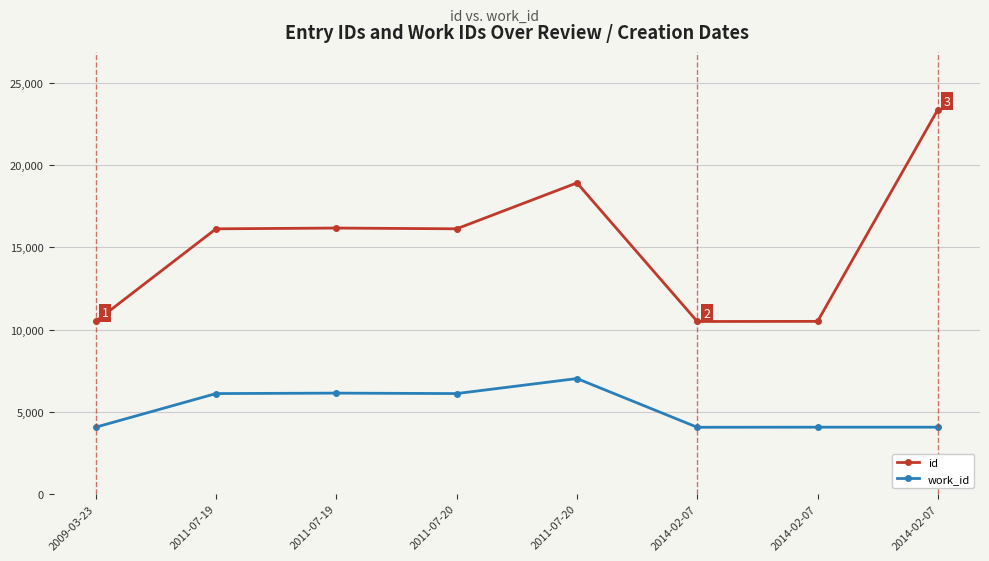

How many categories are shown in the chart?

8